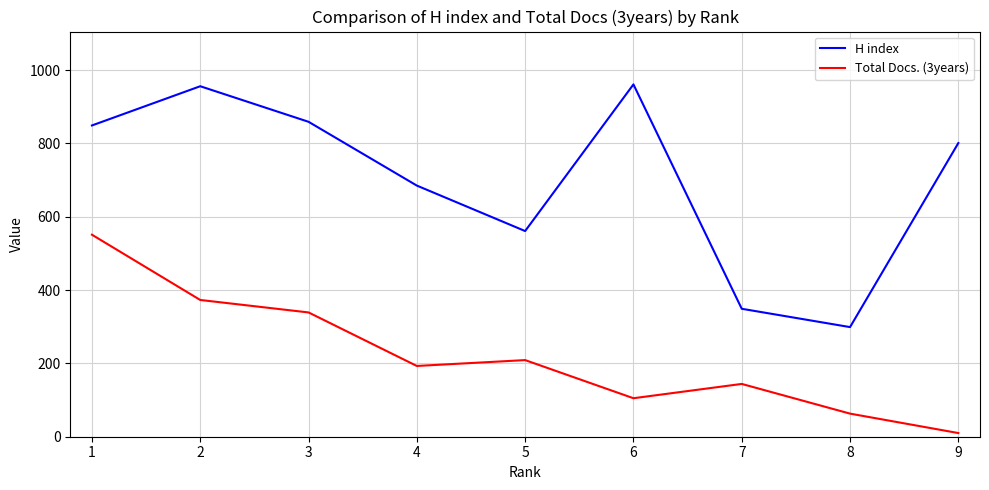

True or false: H index has a value of 961 at 6.

True